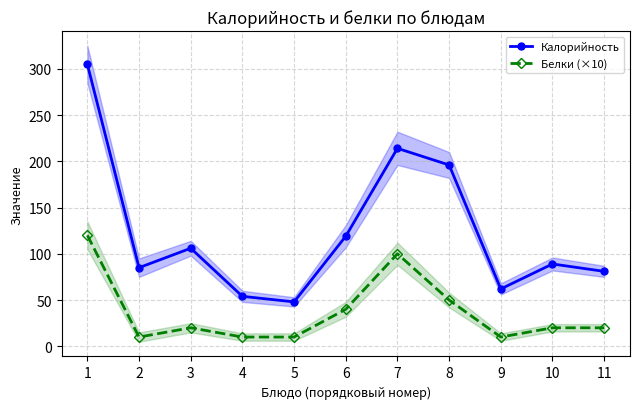

Rank the series by their maximum value, from highest to lowest.

Калорийность, Белки (×10)